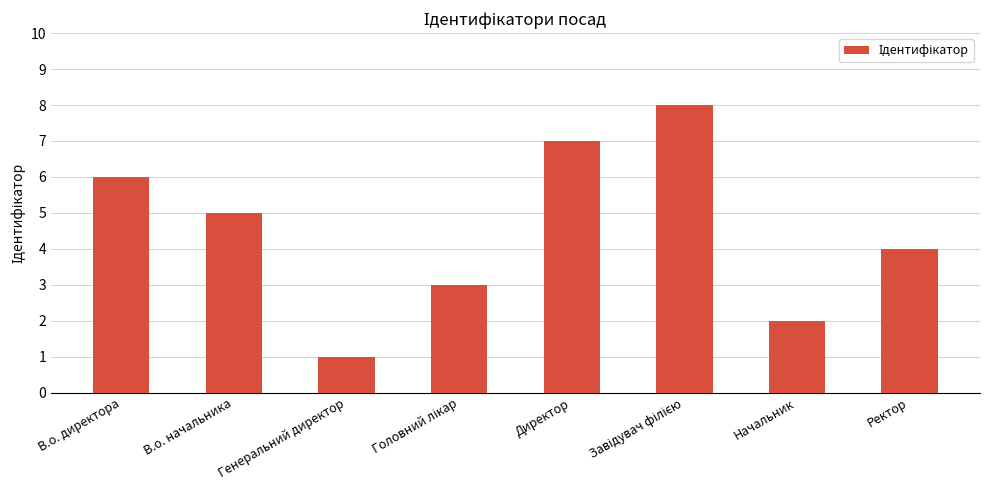

Where is the data nearest to the value 4?

Ректор